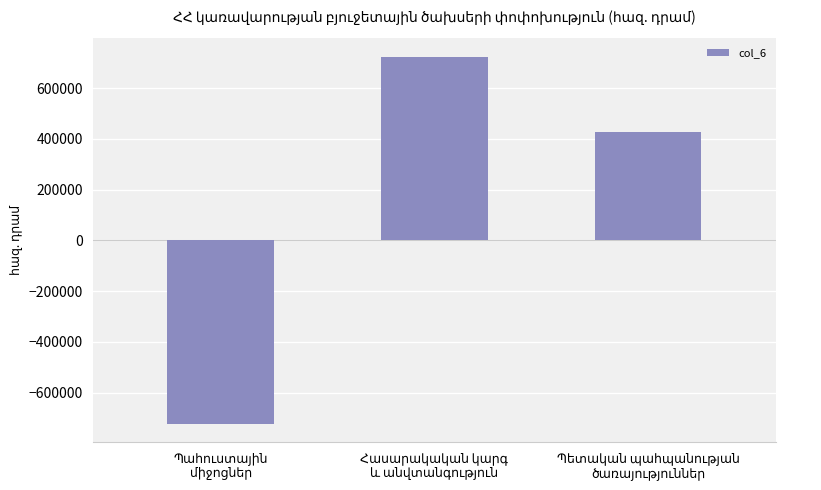

What is the difference between the maximum and minimum values?

1447401.6